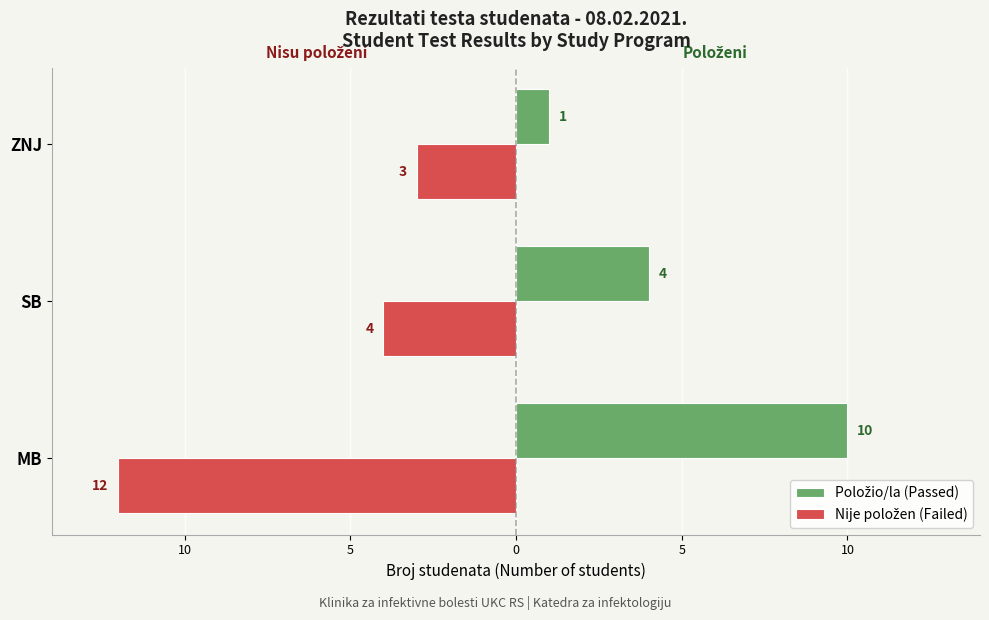

Count the number of categories in the chart.

3